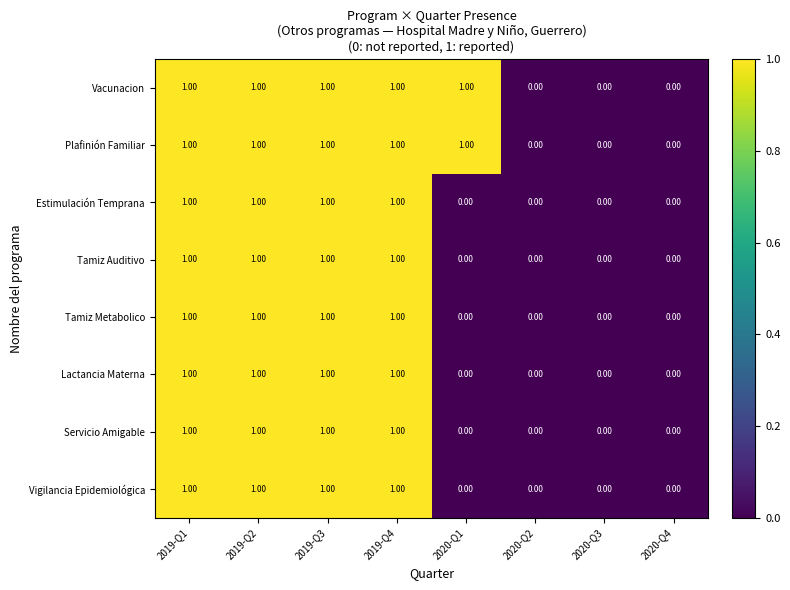

Is the value of Vigilancia Epidemiológica at 2019-Q3 greater than the value of Lactancia Materna at 2020-Q3?

Yes